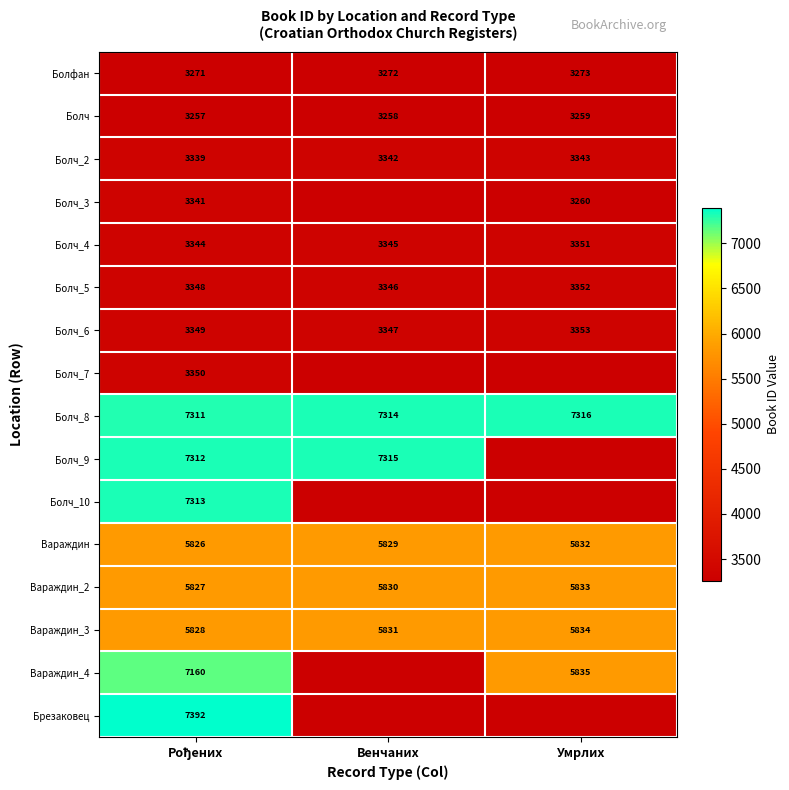

Which has a higher value, Умрлих or Рођених?

Умрлих